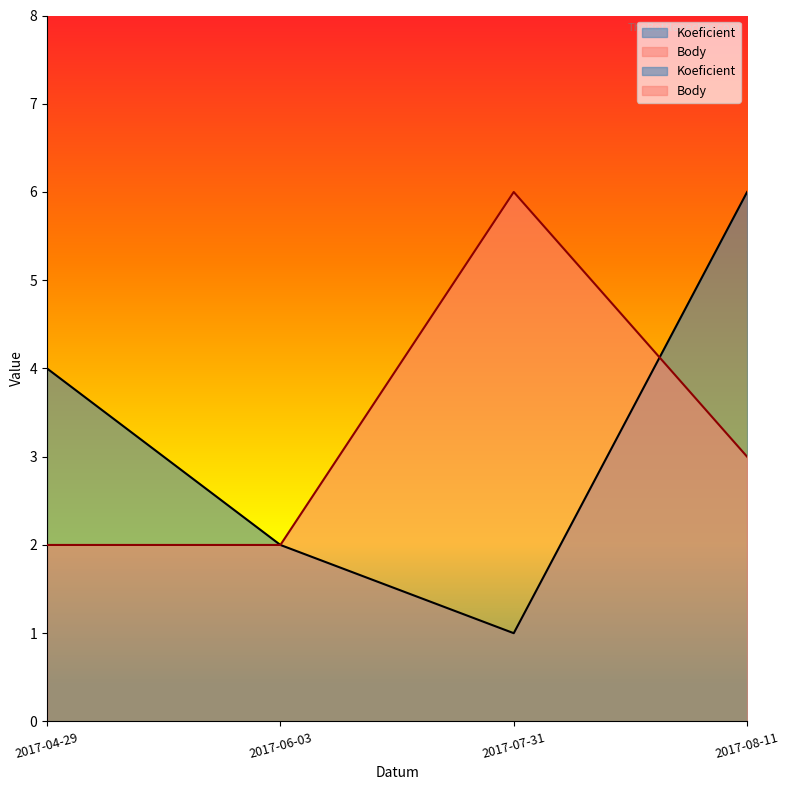

Read the Body value at 2017-07-31.

6